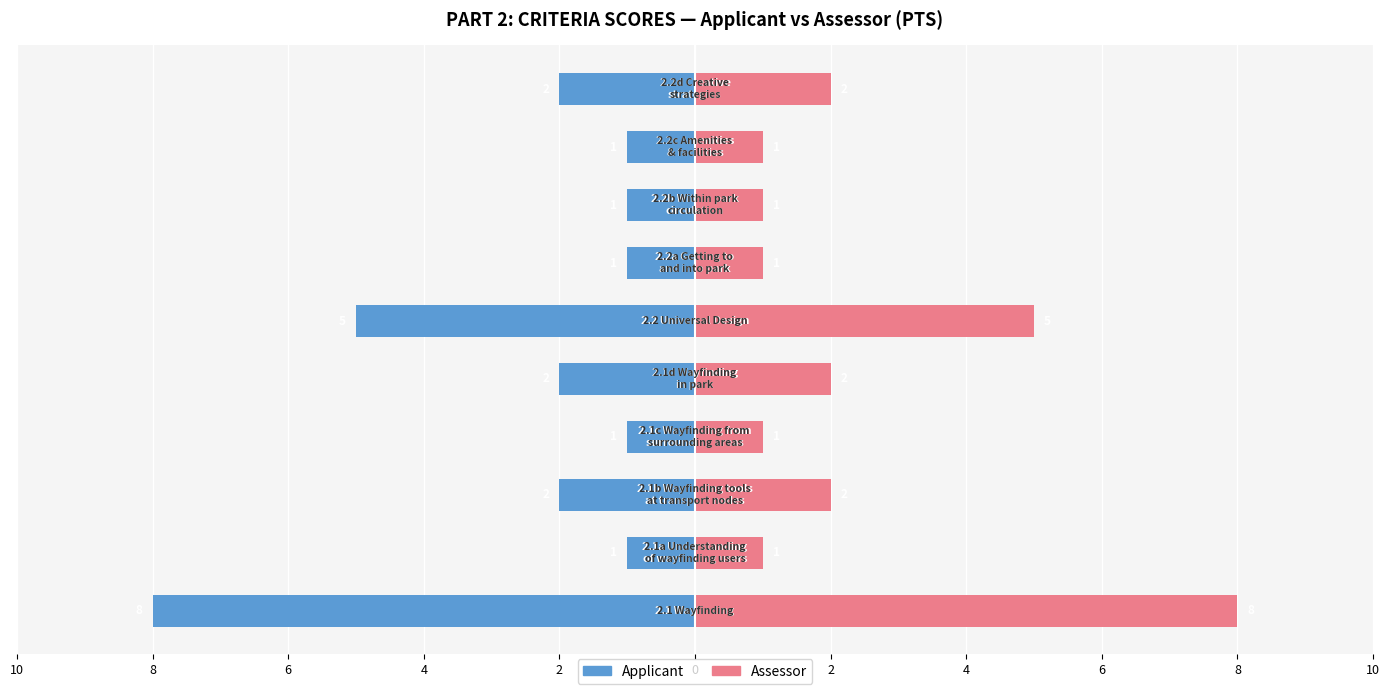

What are all the series names shown in the legend?

Applicant, Assessor